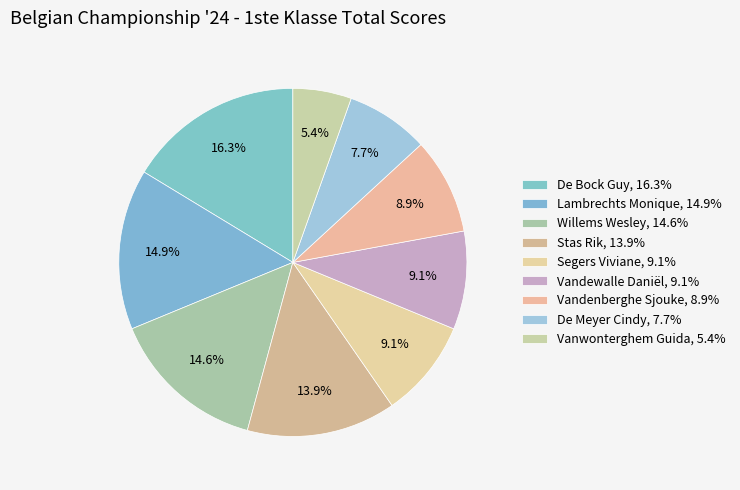

What percentage do Lambrechts Monique and Vandenberghe Sjouke together represent?

23.9%